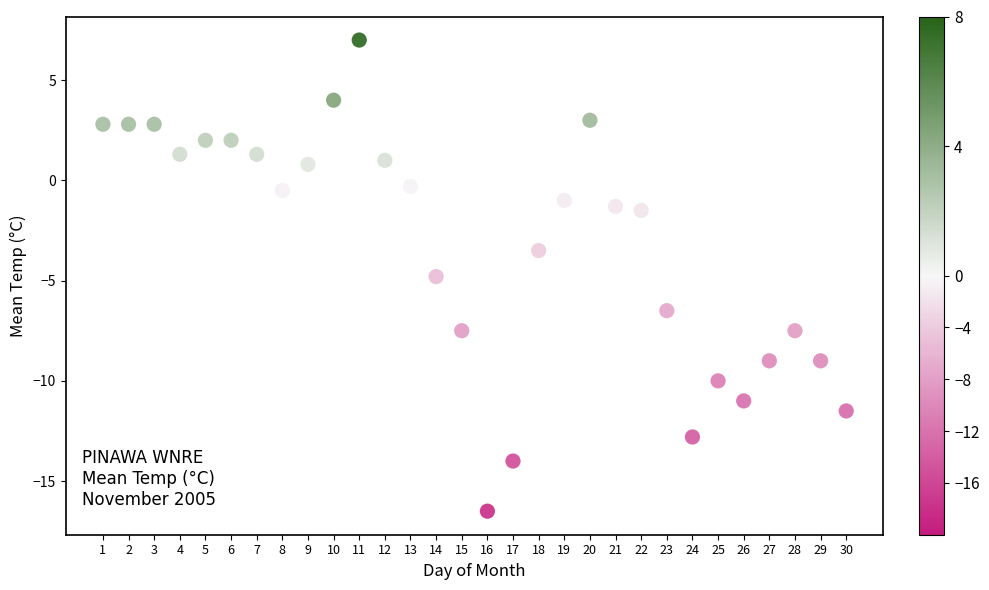

What Y value in the scatter plot is closest to -4?

-3.5